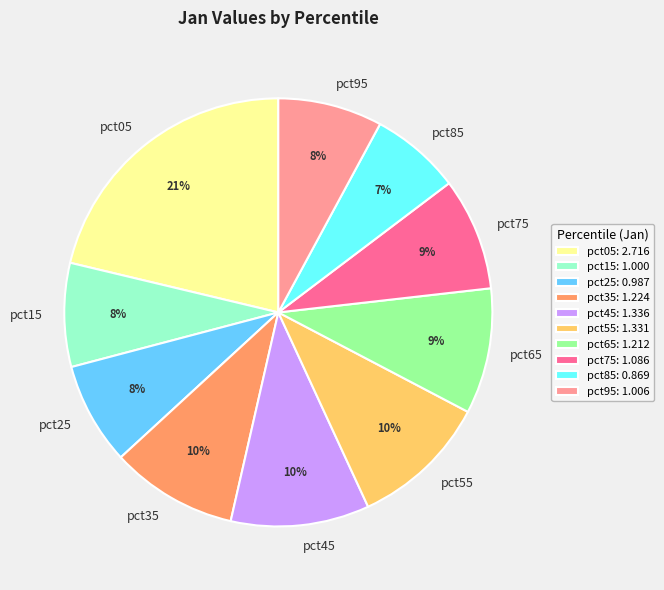

Is there a majority slice in this chart?

No